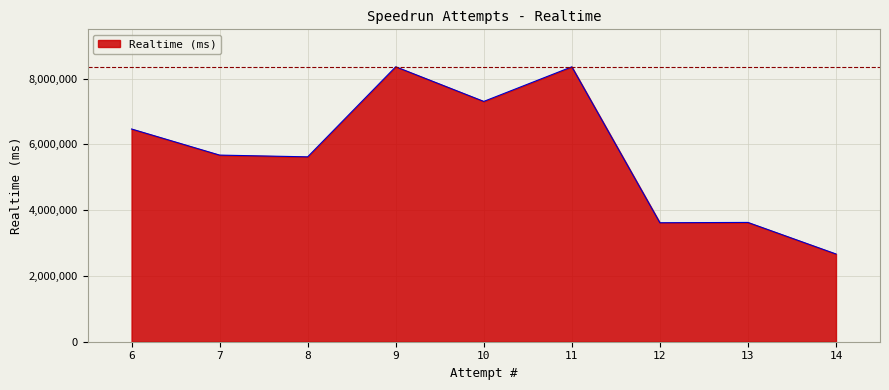

At which label is the value closest to 5514933?

8